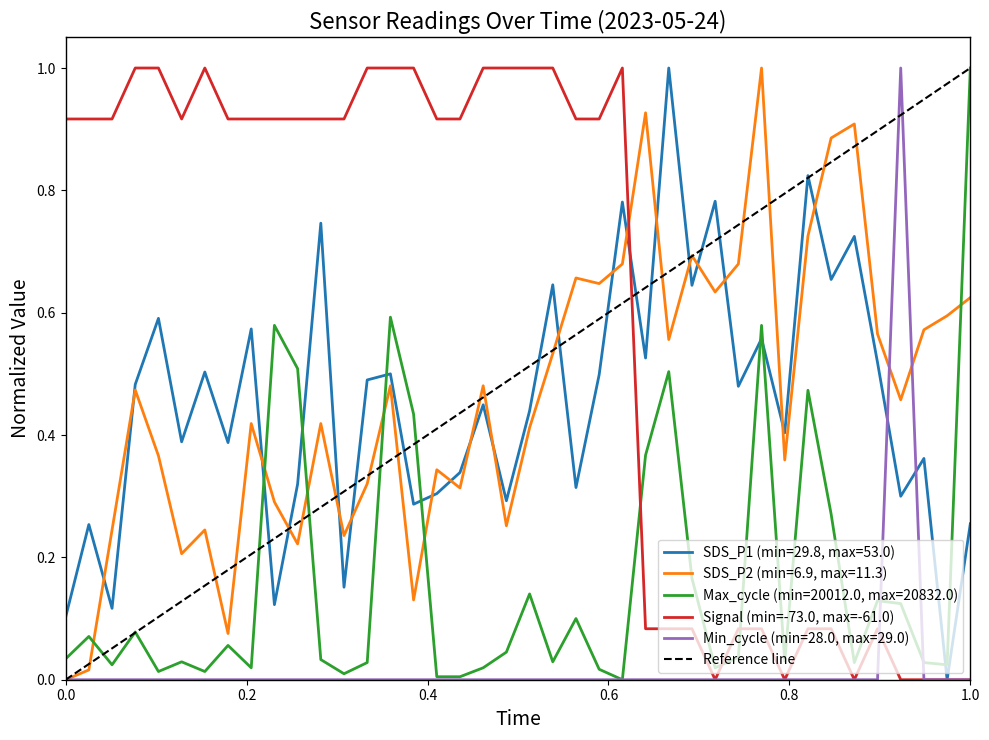

What is the maximum value for SDS_P1?

1.0